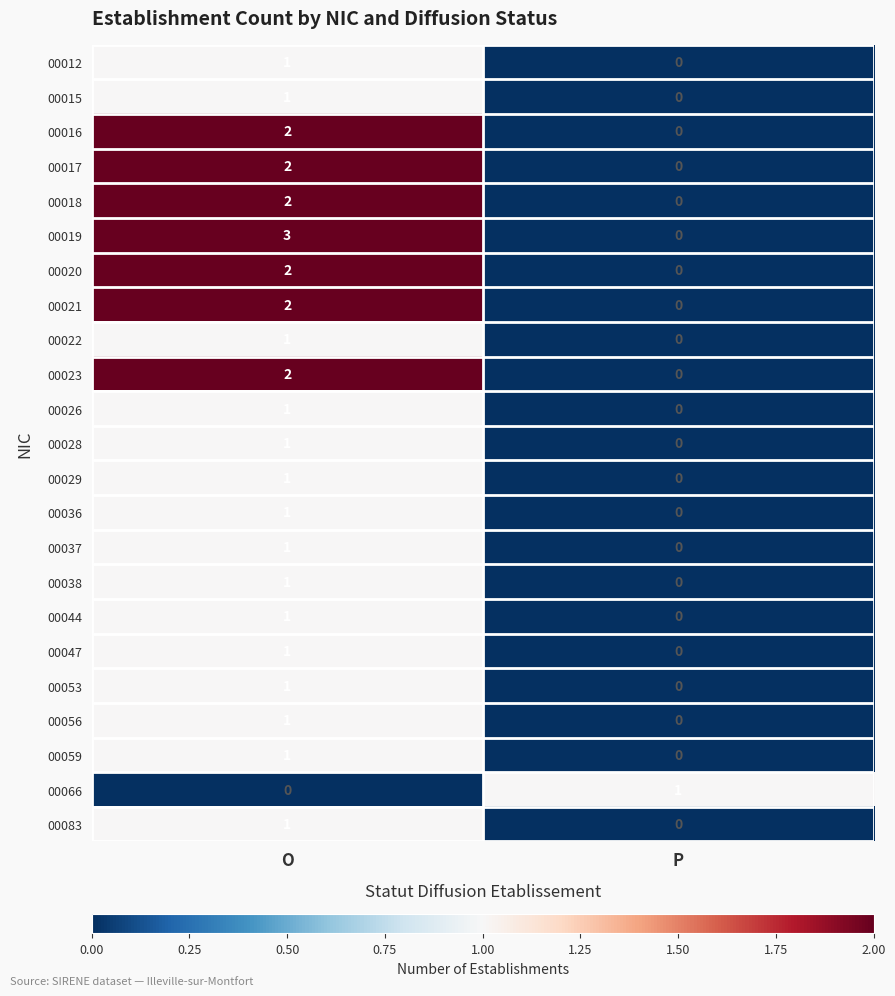

The value of 00015 at O is 0. True or false?

False